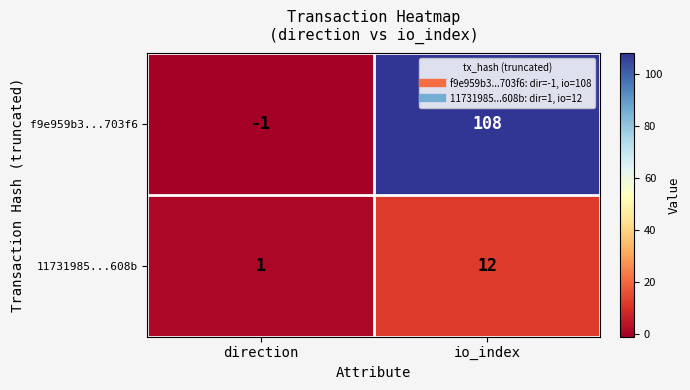

List the series in order of their overall mean, lowest first.

11731985...608b, f9e959b3...703f6